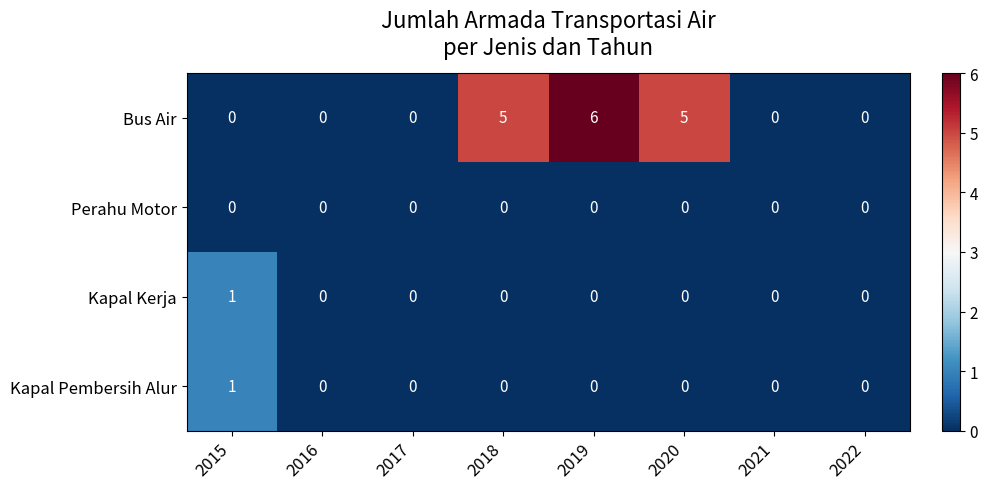

Which series has the widest spread of values?

Bus Air